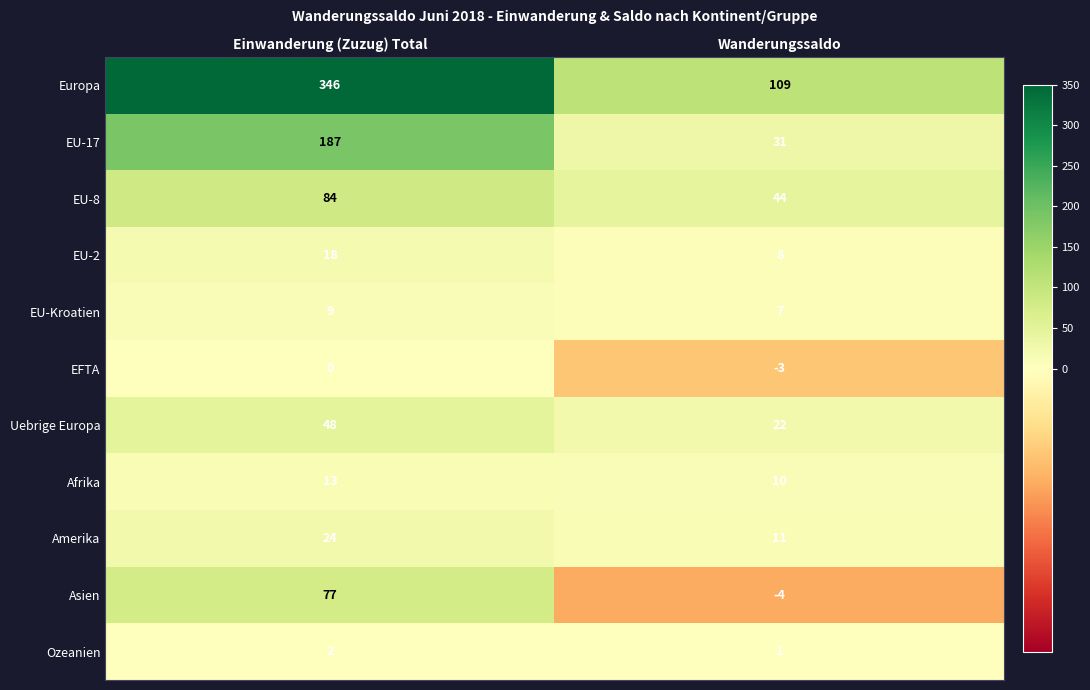

Where is Amerika nearest to the value 17?

Wanderungssaldo